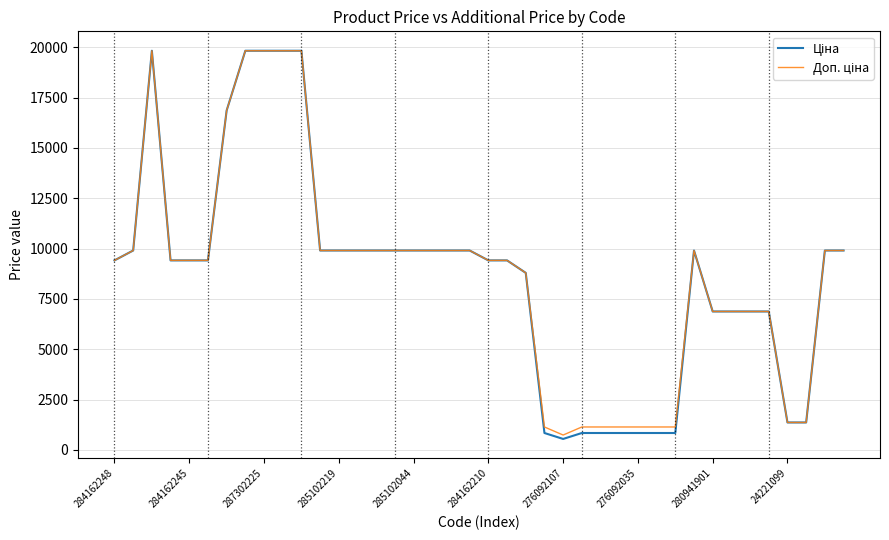

What is the maximum value shown in the chart?

19831.1